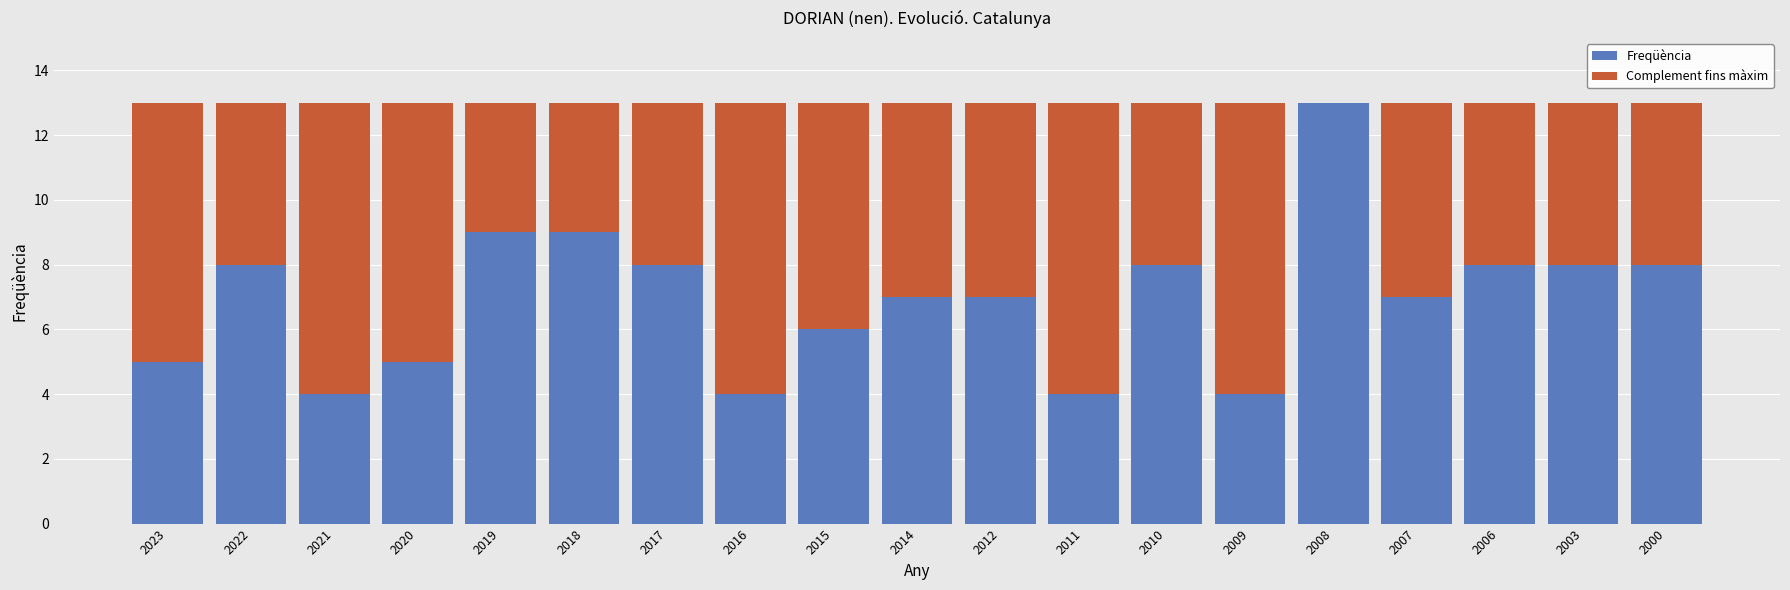

What is the sum of all Freqüència values?

132